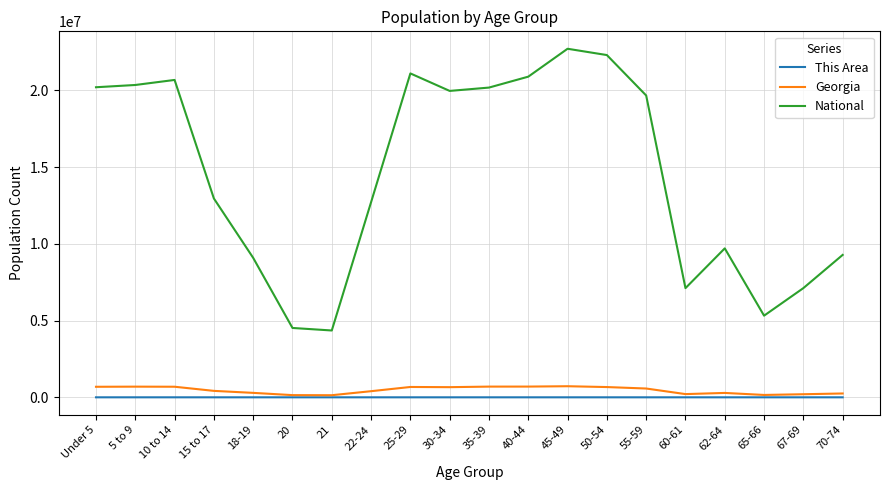

What is the smallest value displayed?

86